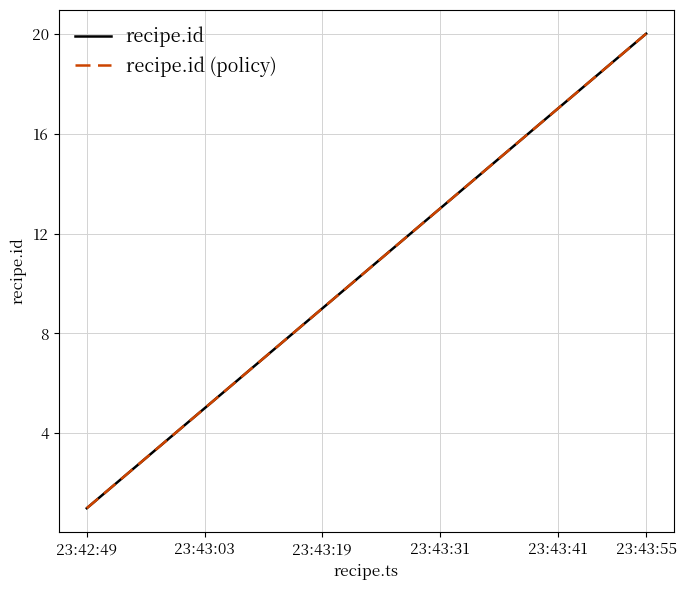

Is this an area chart (filled region under the line)?

No